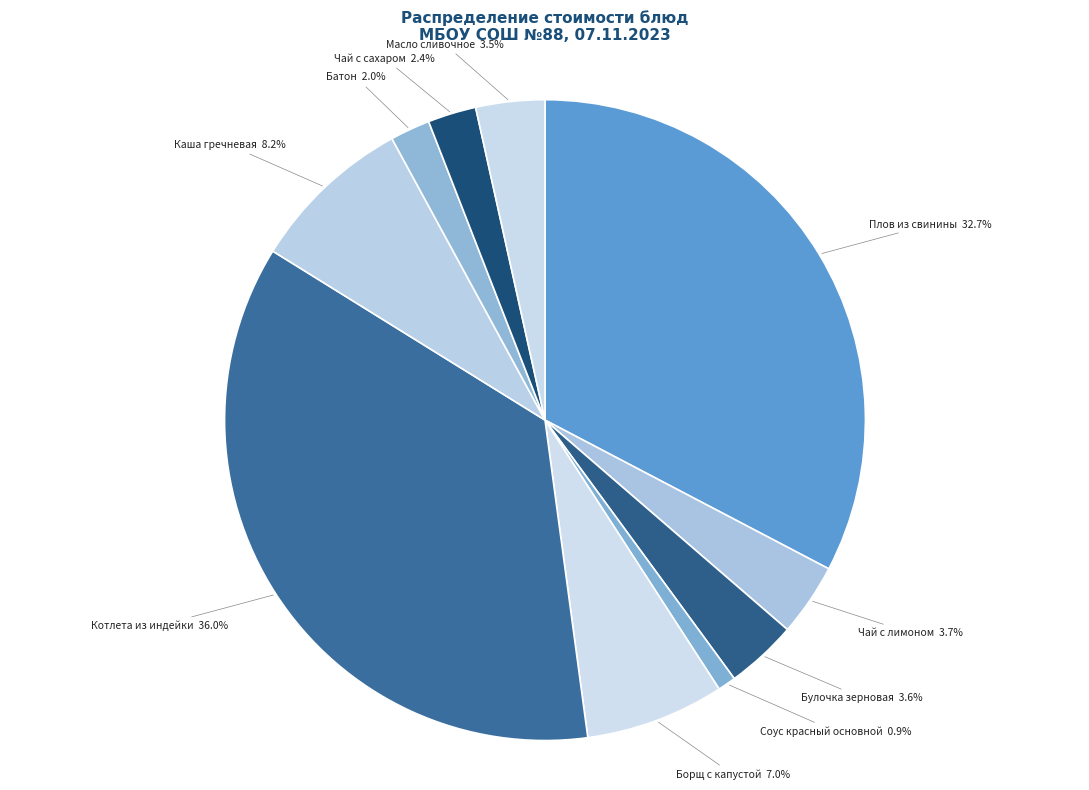

How many slices are in this pie chart?

10